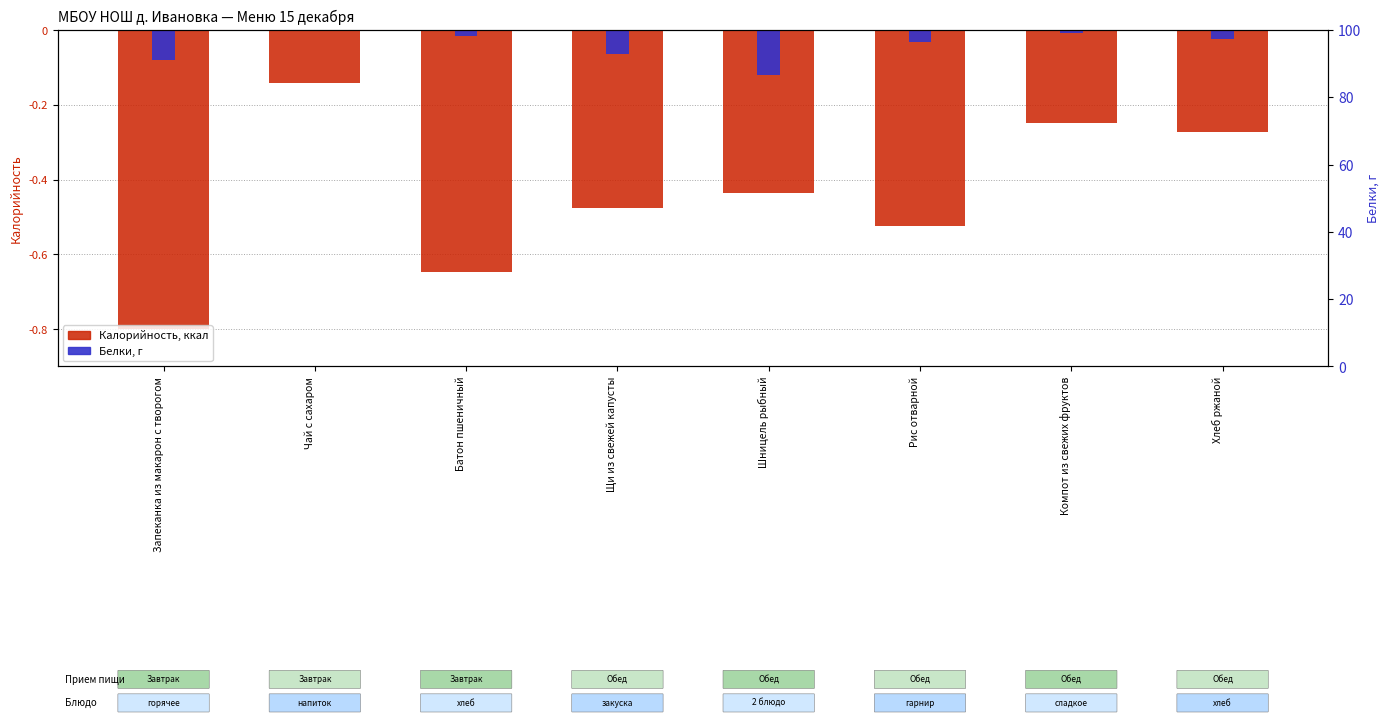

Where is Белки nearest to the value 0?

Чай с сахаром